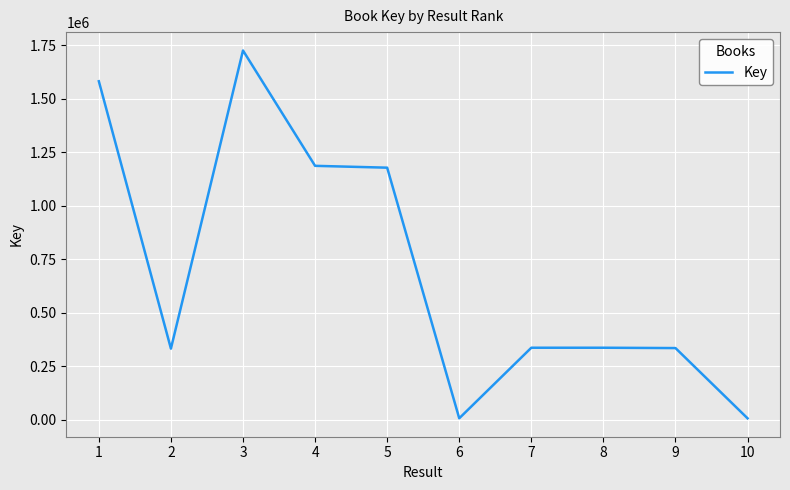

Is it true that the value at 1 is 1581306?

True